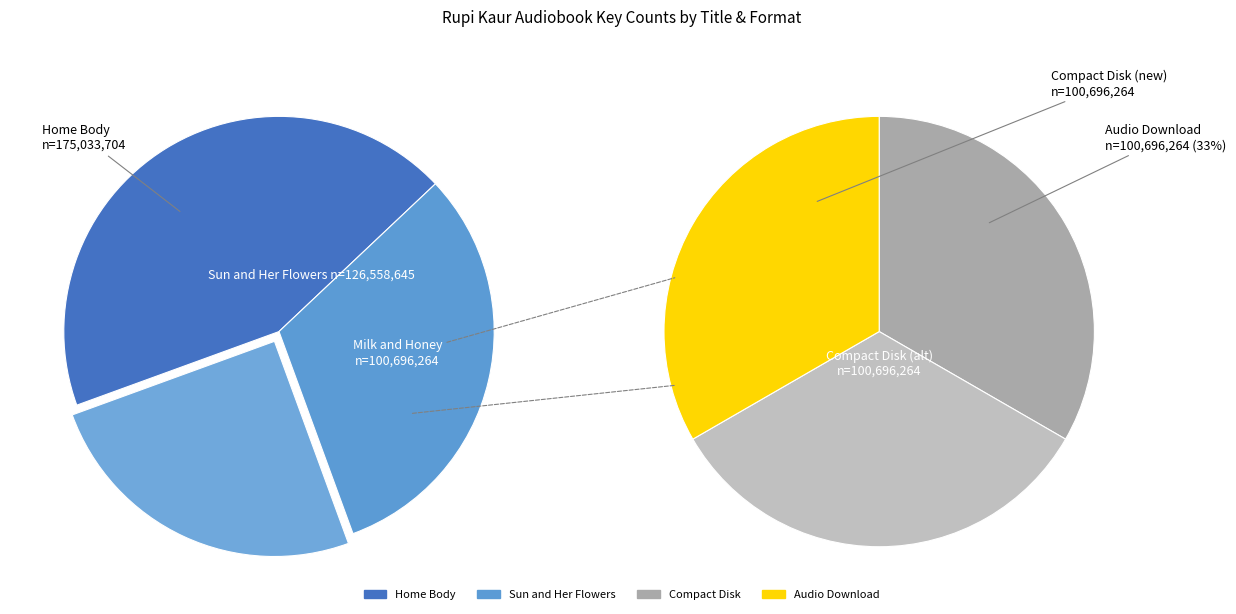

True or false: Milk and Honey accounts for 17% of the total.

False